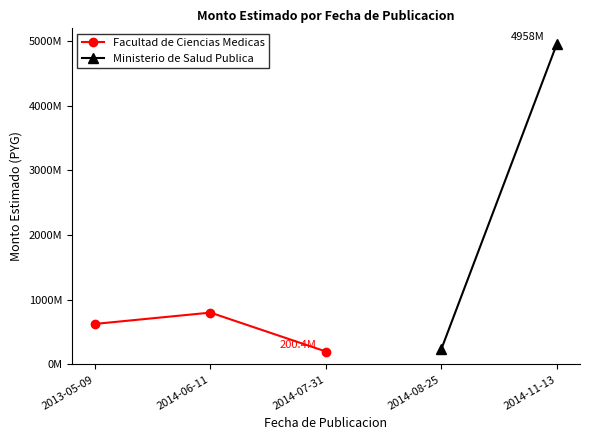

The chart shows a value of 1308414369 at 2014-06-11. True or false?

False